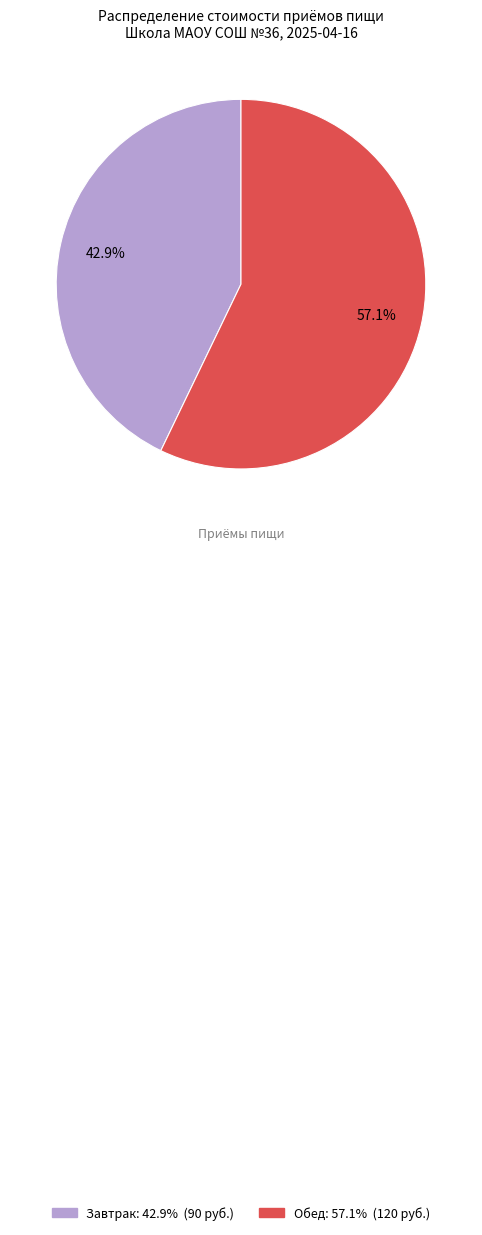

Is there any slice that represents more than half of the pie?

Yes